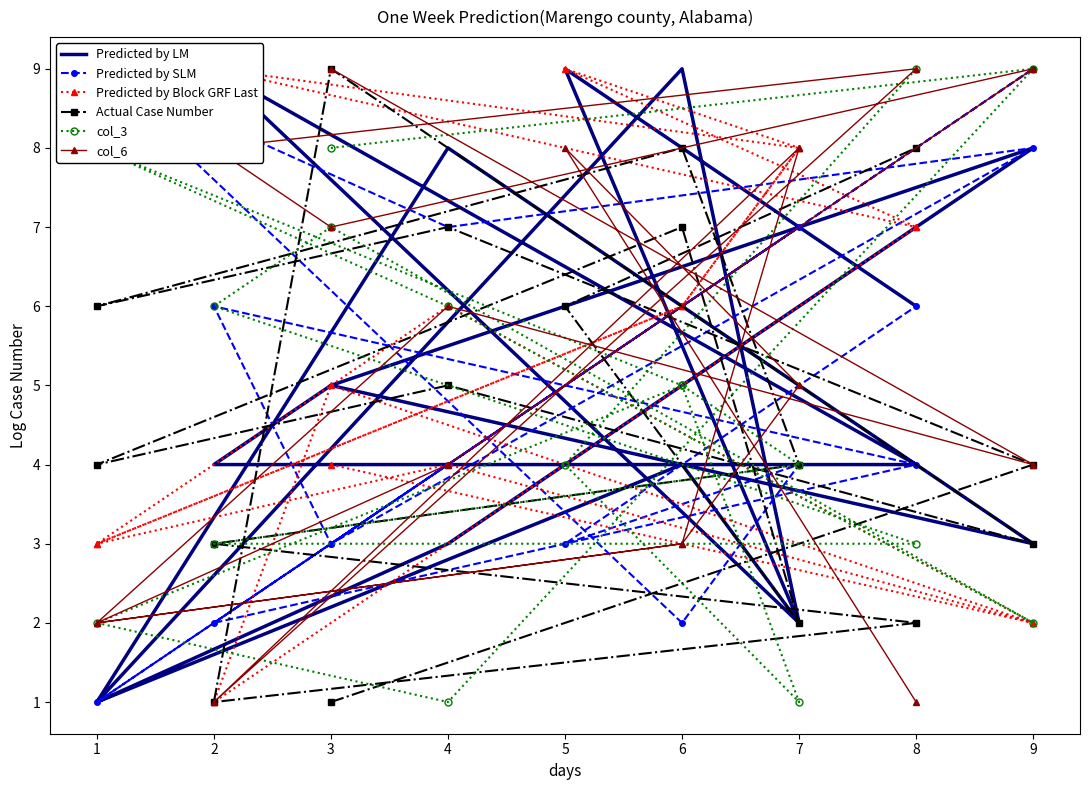

Reading right to left, transcribe all the data shown in this chart.

Predicted by LM: 6	9	2	4	1	8	3	5	4	4	9	2	9	1	3	8	5
Predicted by SLM: 6	3	4	2	9	7	8	3	6	4	2	7	6	1	4	9	3
Predicted by Block GRF Last: 7	9	8	6	3	4	2	5	1	7	9	8	6	3	6	2	4
Actual Case Number: 8	6	2	7	4	5	3	9	1	2	3	4	8	6	7	4	1
col_3: 9	4	1	5	8	6	2	7	6	3	3	4	5	2	1	9	8
col_6: 1	8	5	3	2	4	9	7	8	9	1	8	3	2	6	4	9